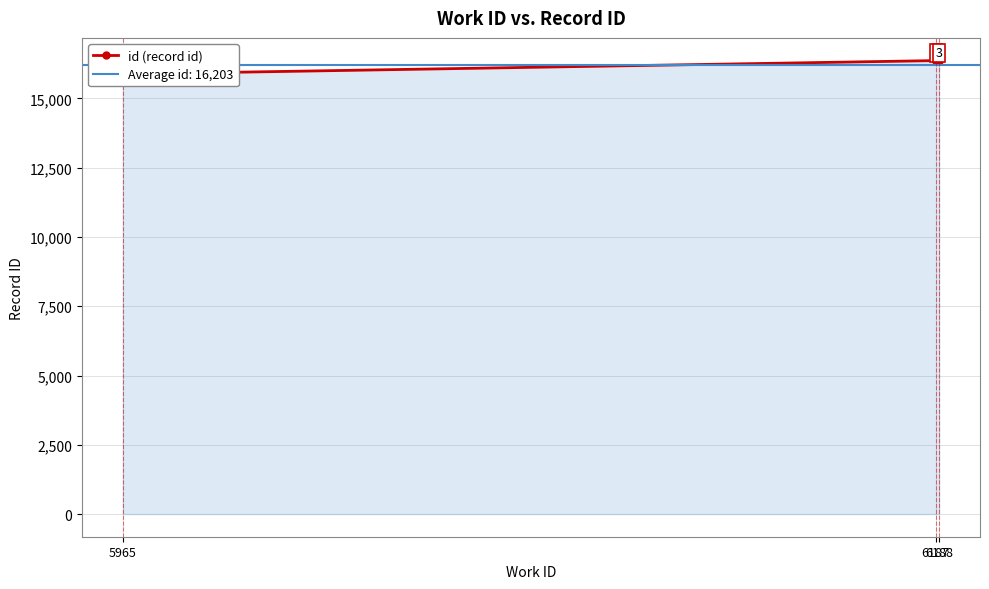

Approximately how many times larger is the value at 6187 compared to 6188?

1.0